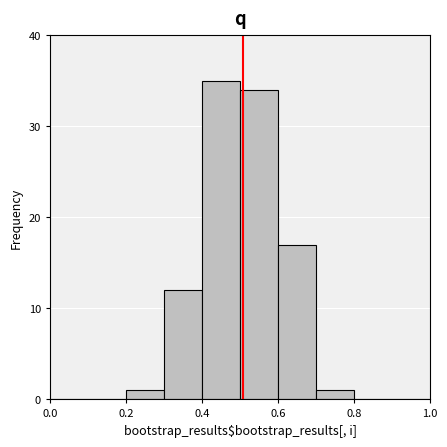

Over which range of the x-axis is the bar tallest?

0.4 to 0.5